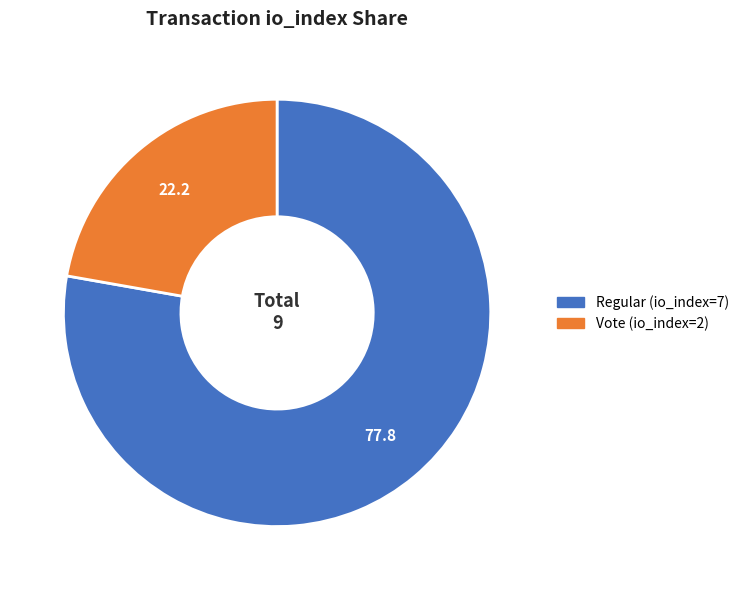

What is the majority slice?

Regular (io_index=7)